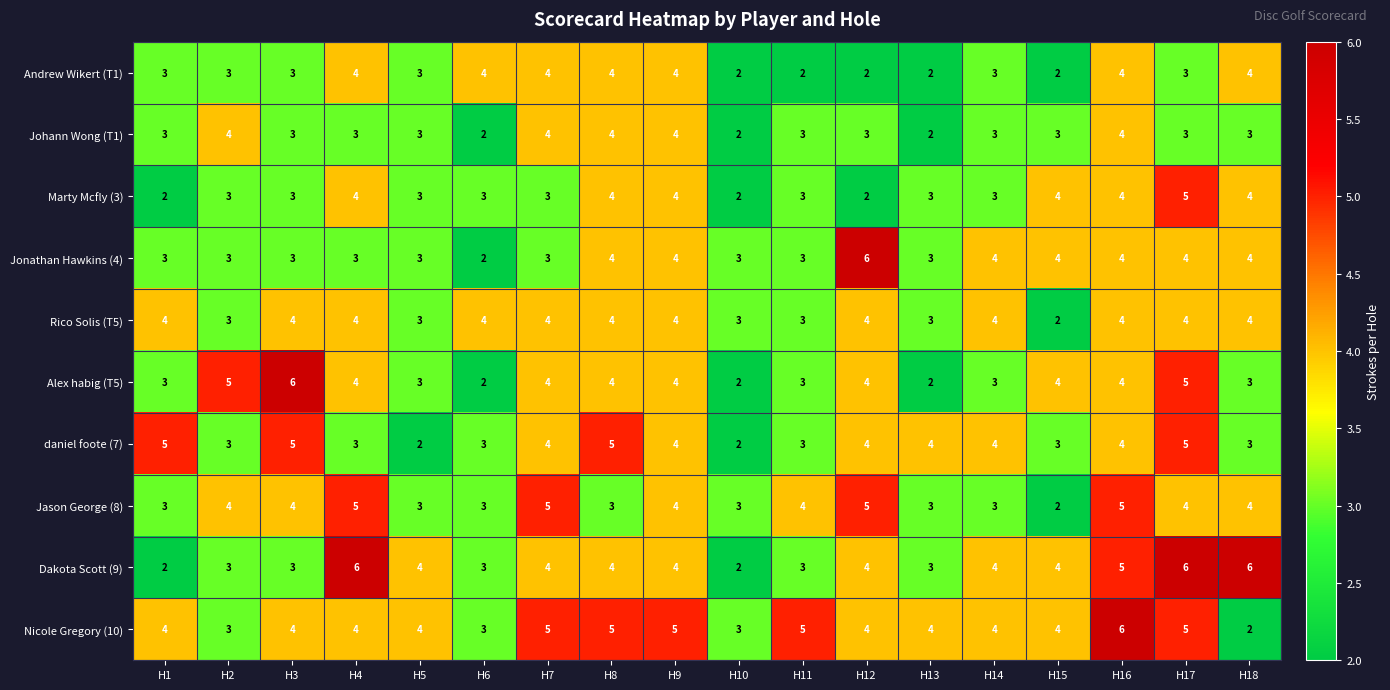

What is the maximum value for Marty Mcfly (3)?

5